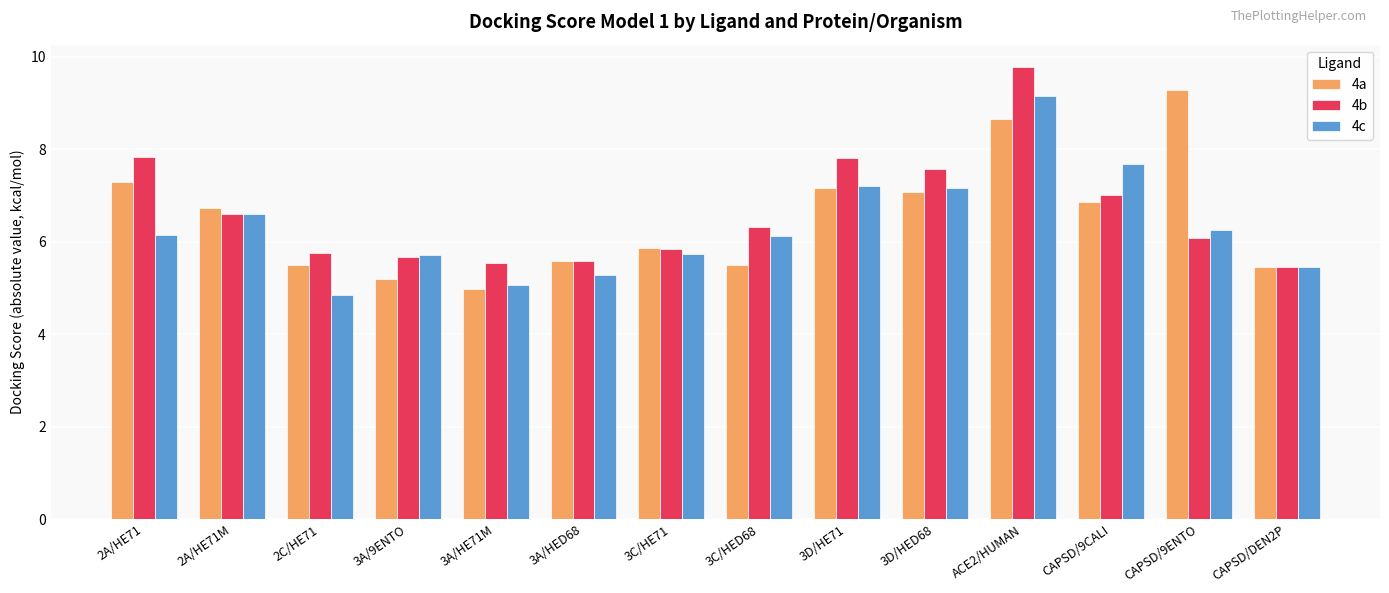

What is the spread (max minus min) of values at CAPSD/9ENTO?

3.2